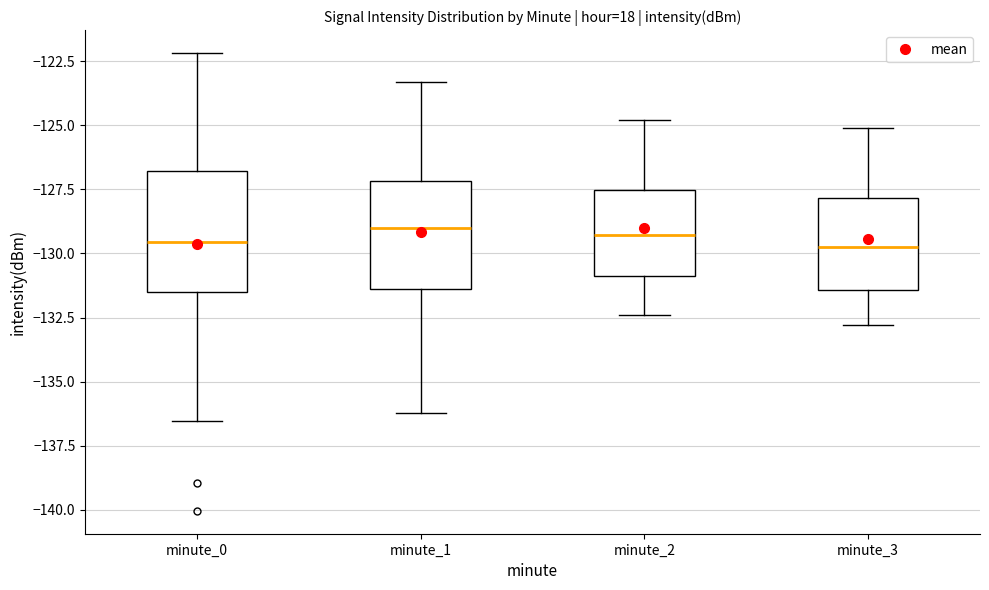

Where does the upper whisker of the box for minute_2 end on the y-axis? The values are not printed on the chart, so give them approximately, as read against the axis.

-125.0